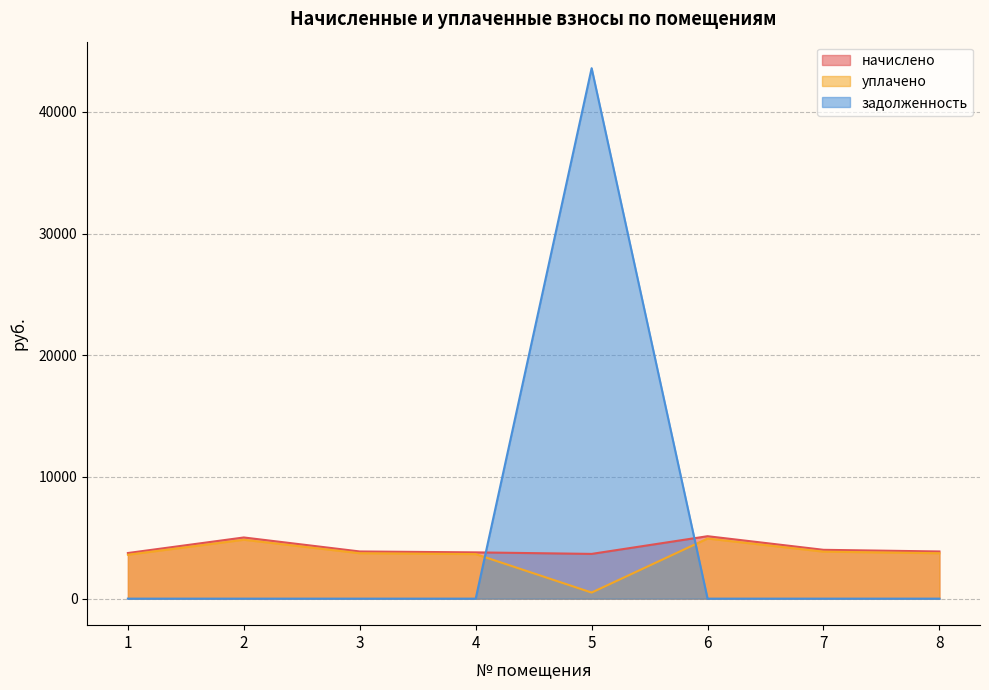

The начислено series shows 3876.1 at 8. True or false?

True